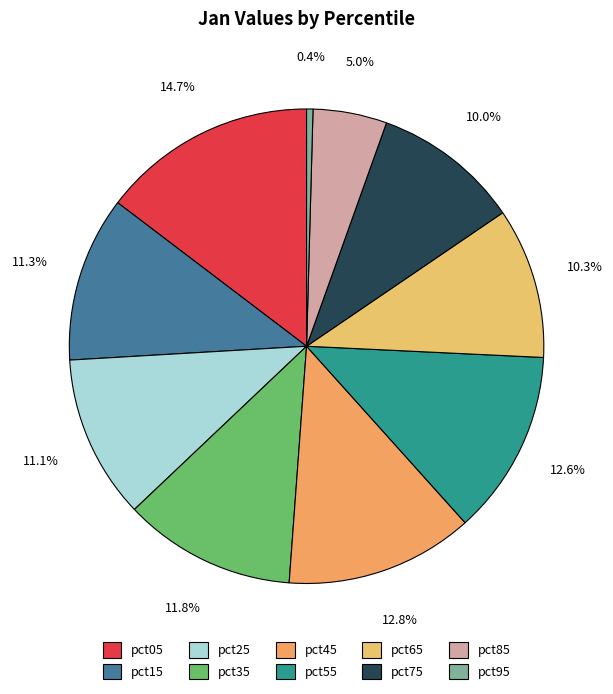

To the nearest percent, what is the difference between the pct85 and pct95 slice percentages?

5%